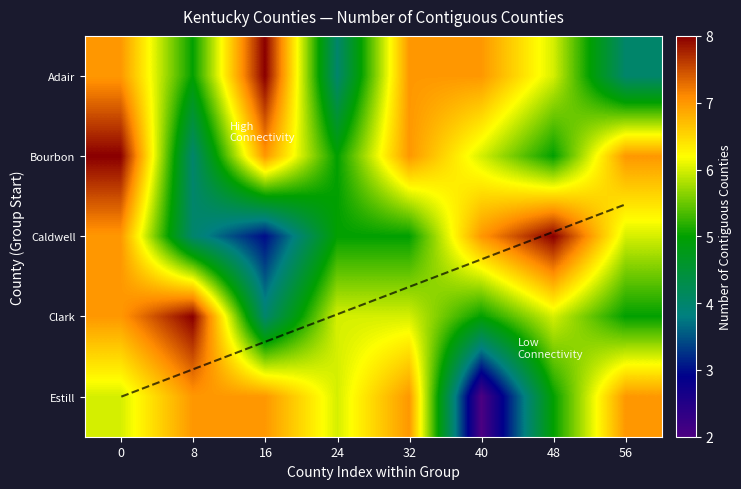

Count the number of categories in the chart.

8